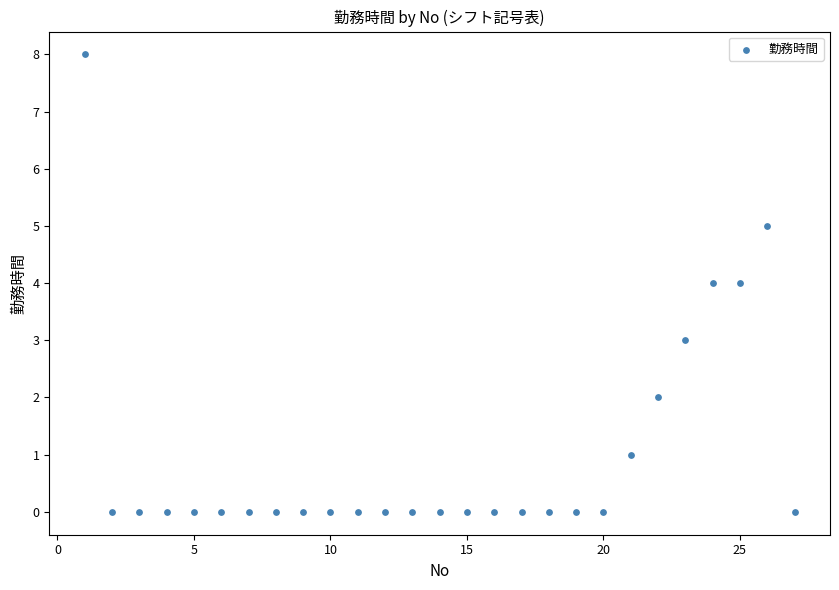

What is the range of X values (max minus min)?

26